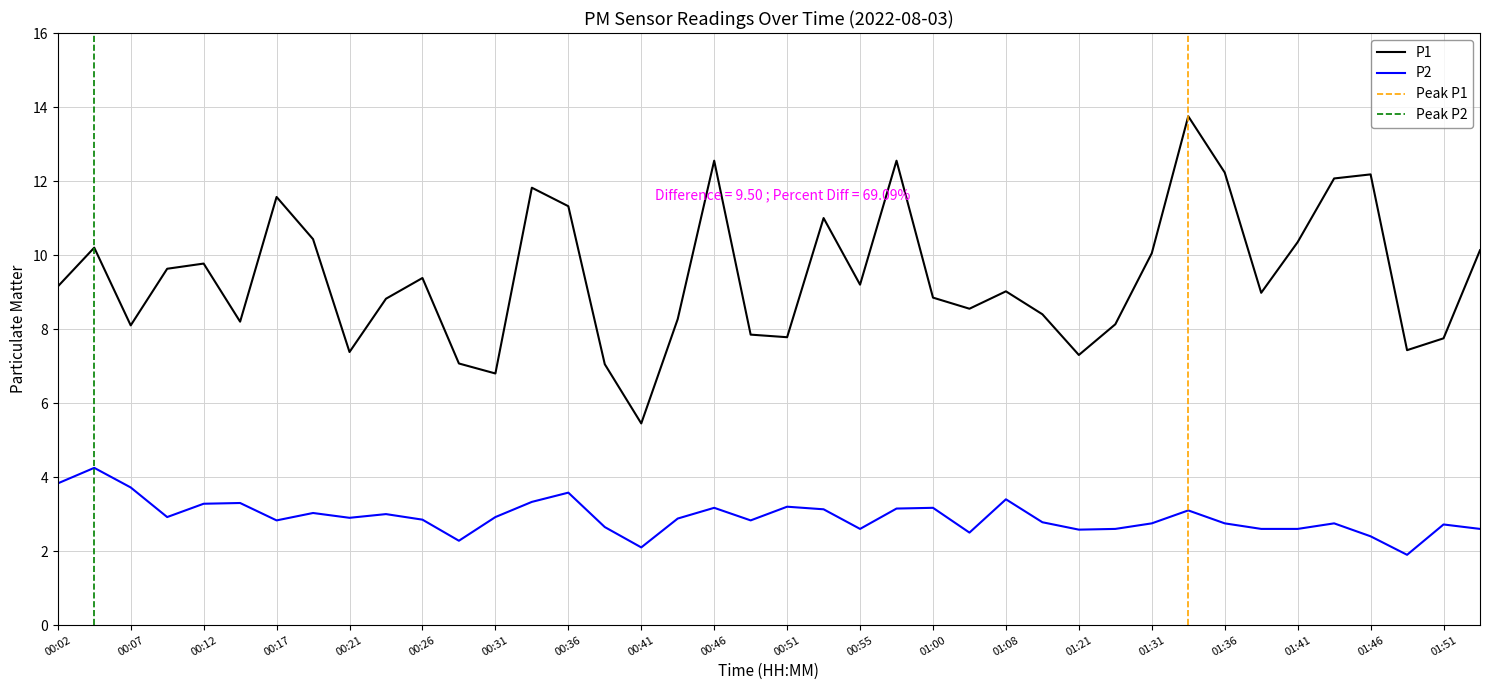

At which label is P2 closest to 3?

00:24